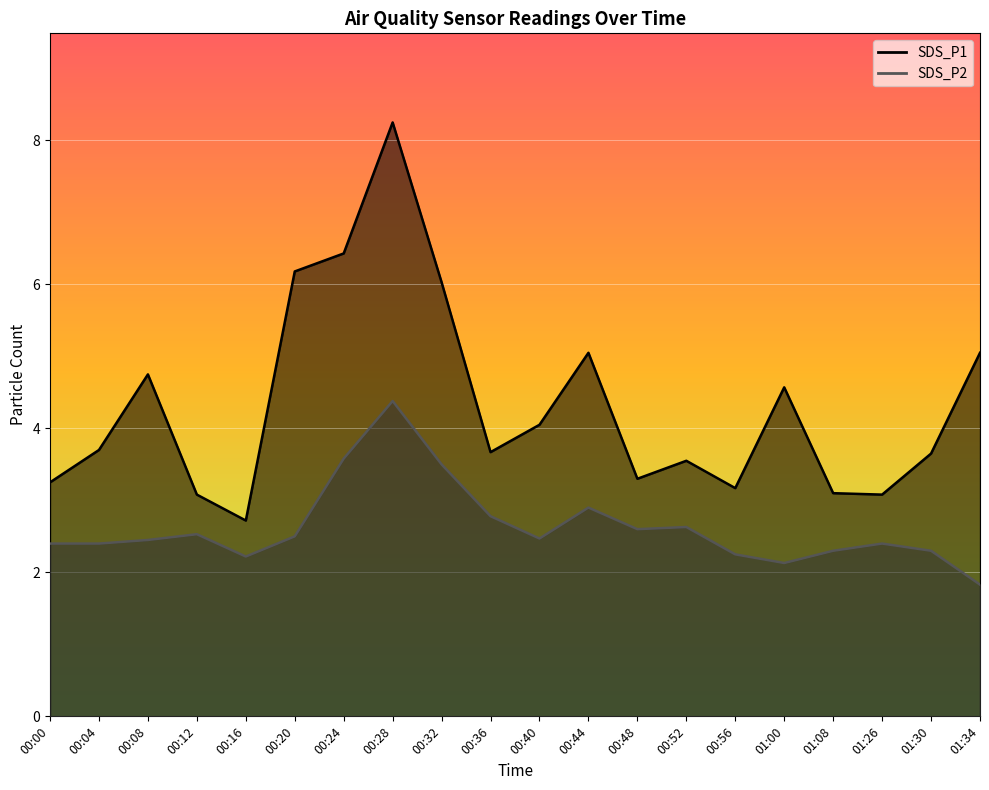

Rank the series at 00:16 from lowest to highest value.

SDS_P2, SDS_P1